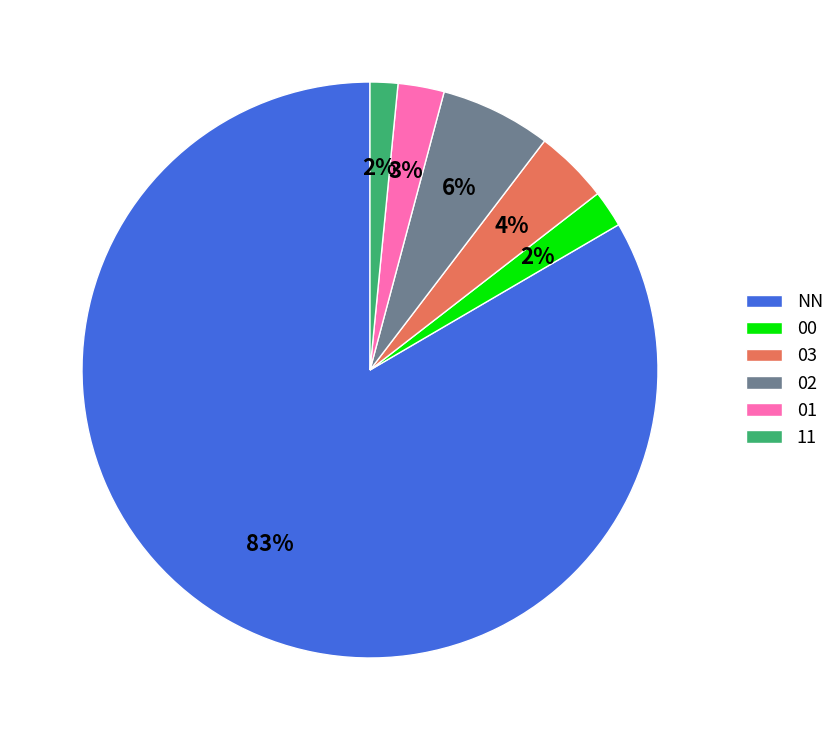

True or false: 00 accounts for 2% of the total.

True